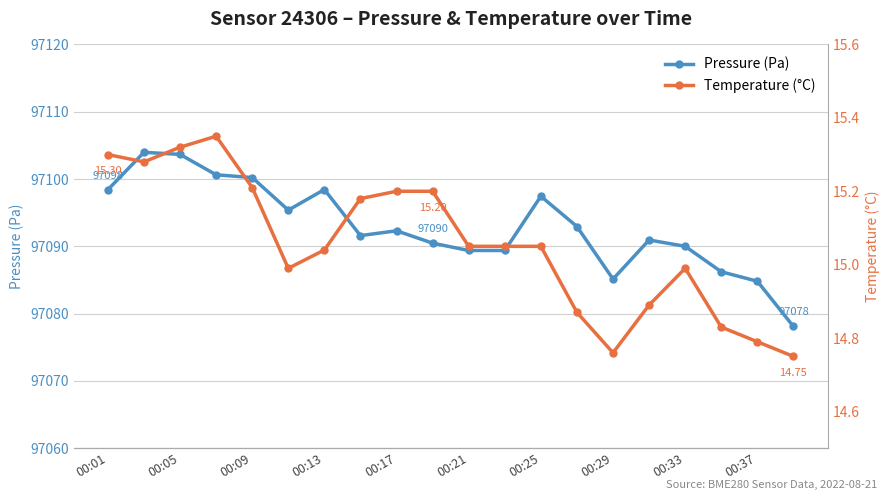

True or false: Temperature (°C) and Pressure (Pa) intersect in this chart.

False